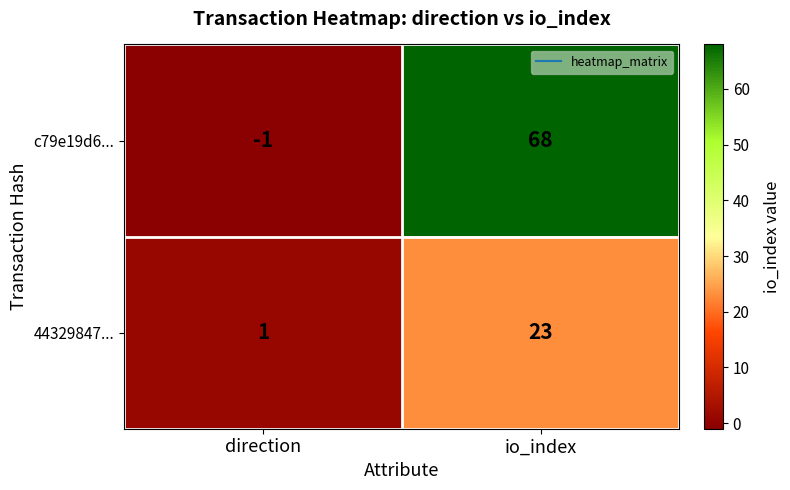

At io_index, list the series in order from smallest to largest.

44329847..., c79e19d6...